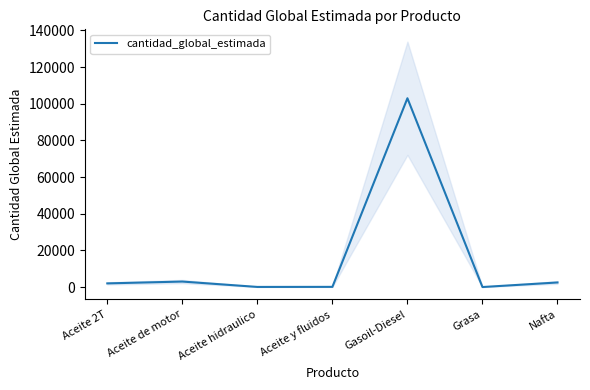

Count the number of data series in this chart.

1